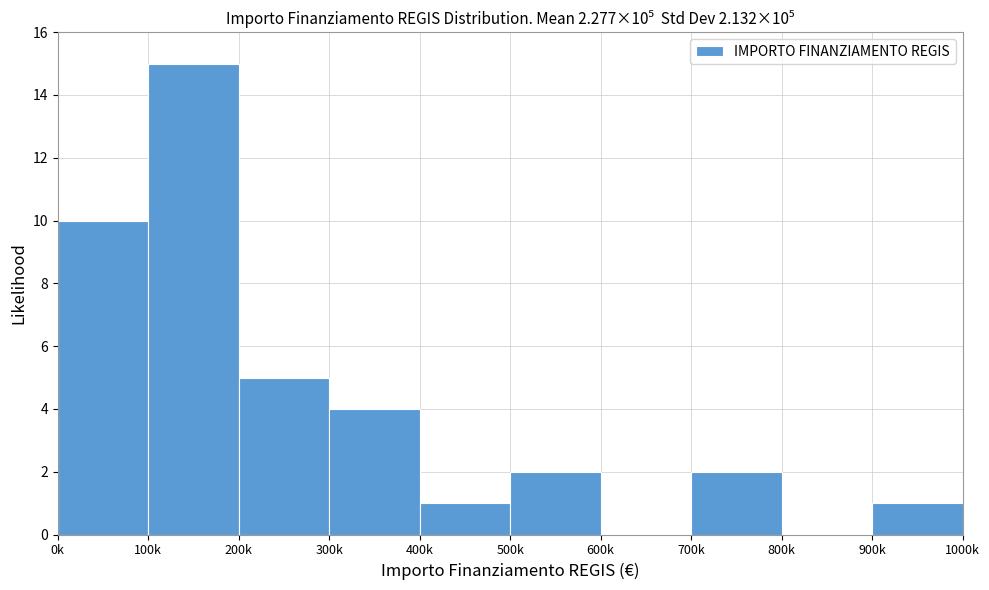

Reading left to right, what are all the values shown in this chart?

0k=10	100k=15	200k=5	300k=4	400k=1	500k=2	600k=0	700k=2	800k=0	900k=1